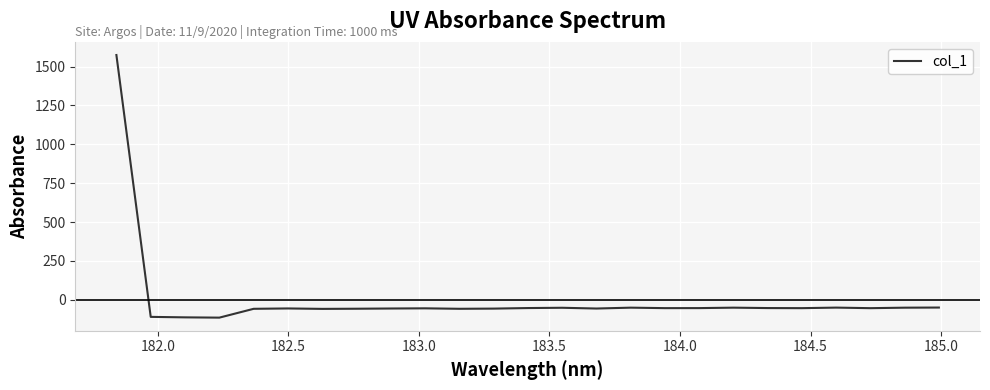

What is the maximum value shown in the chart?

1574.2